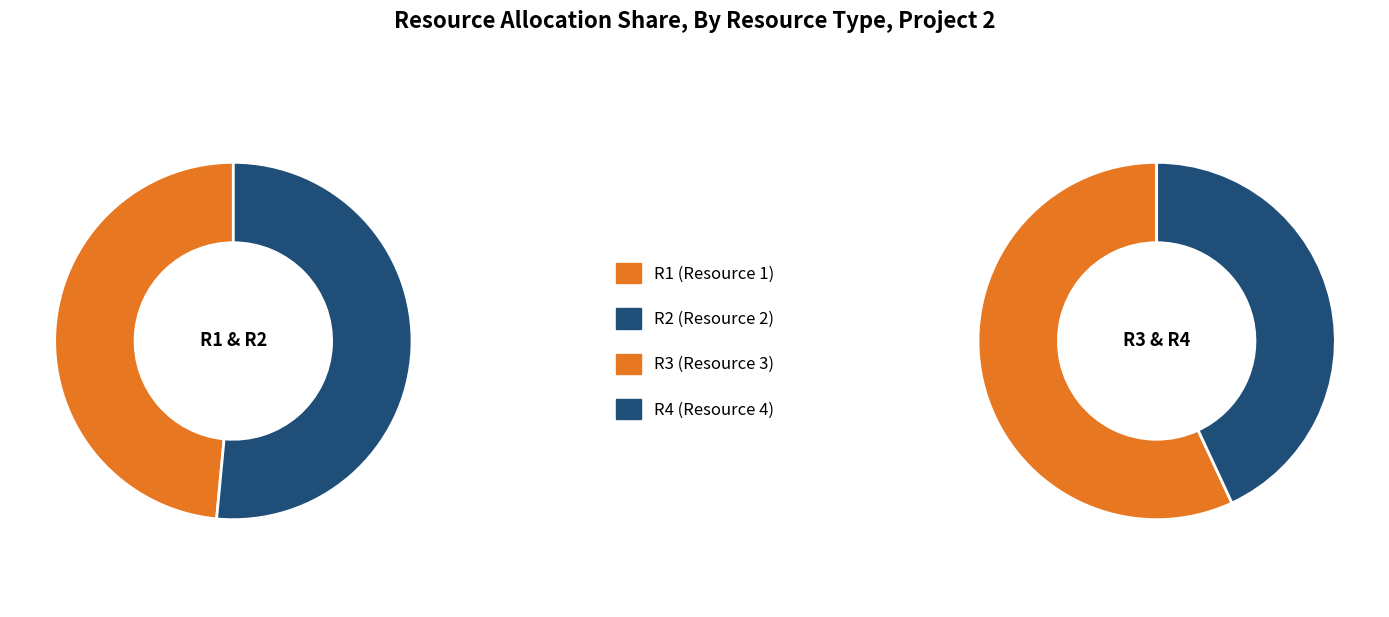

Is there a majority slice in this chart?

No